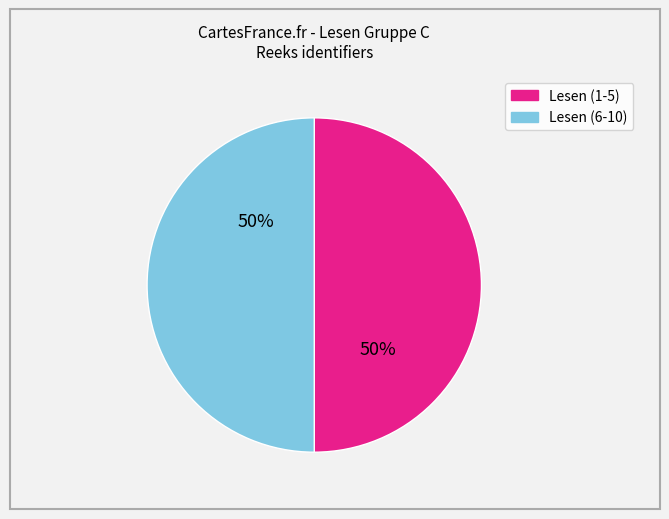

Approximately how many times larger is the value at Lesen (1-5) compared to Lesen (6-10)?

1.0